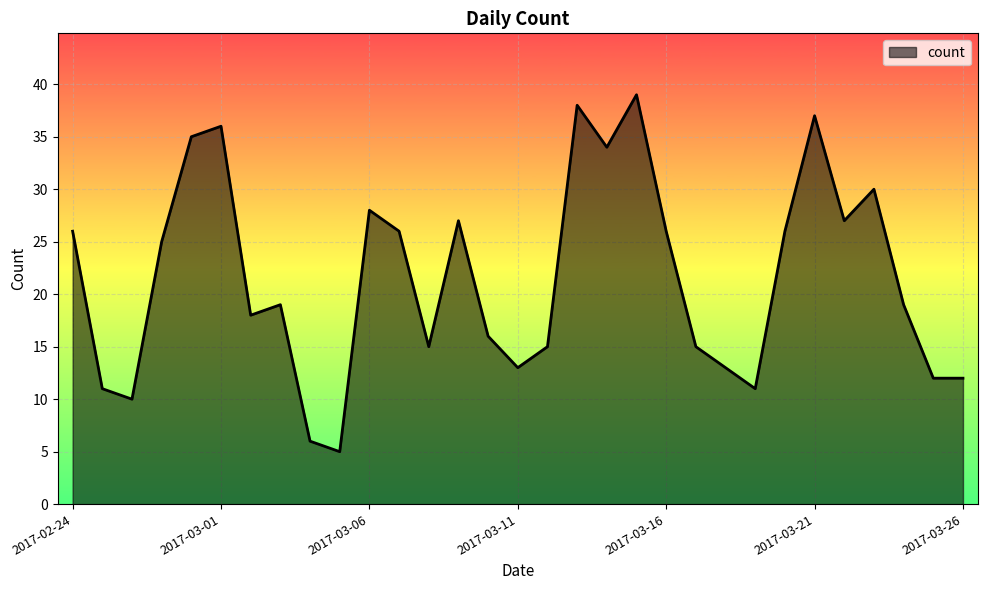

What is the difference between the maximum and minimum values?

34